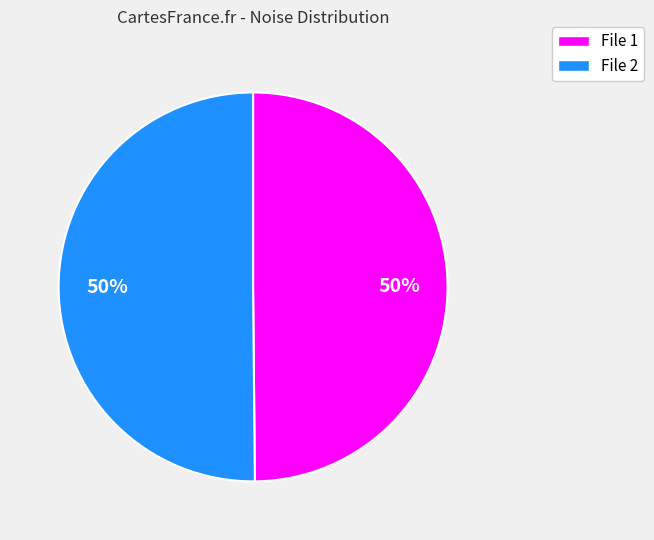

Is the sum of File 2 and File 1 greater than half?

Yes